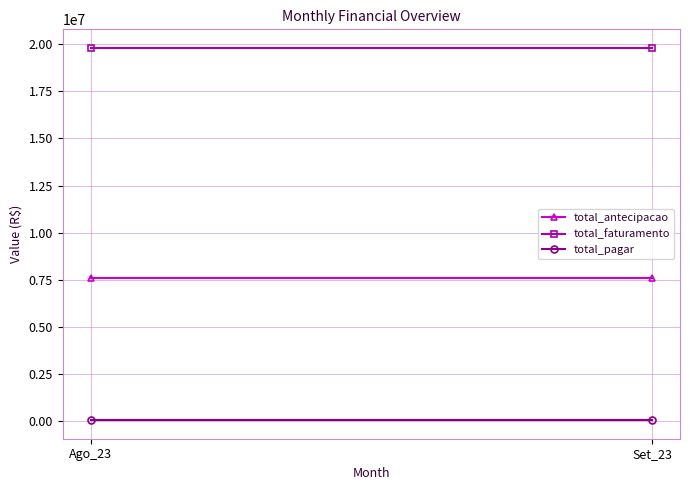

The total_pagar series shows 63205.8 at Ago_23. True or false?

True